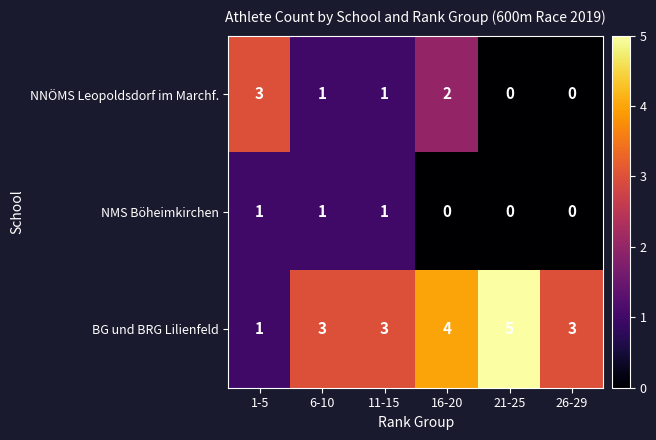

At how many categories does at least one series exceed 2?

6